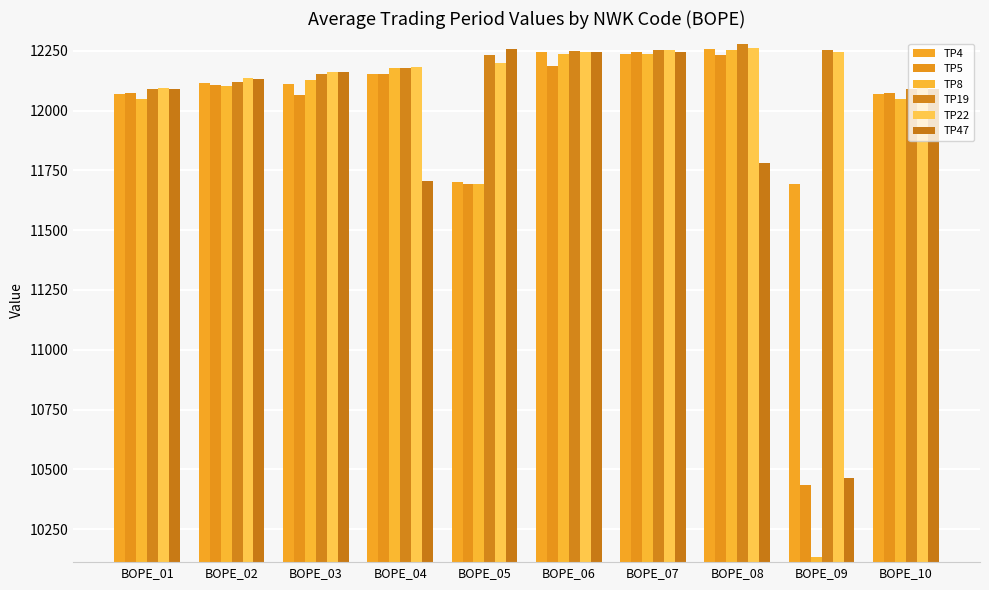

True or false: TP47 has a value of 21543 at BOPE_10.

False